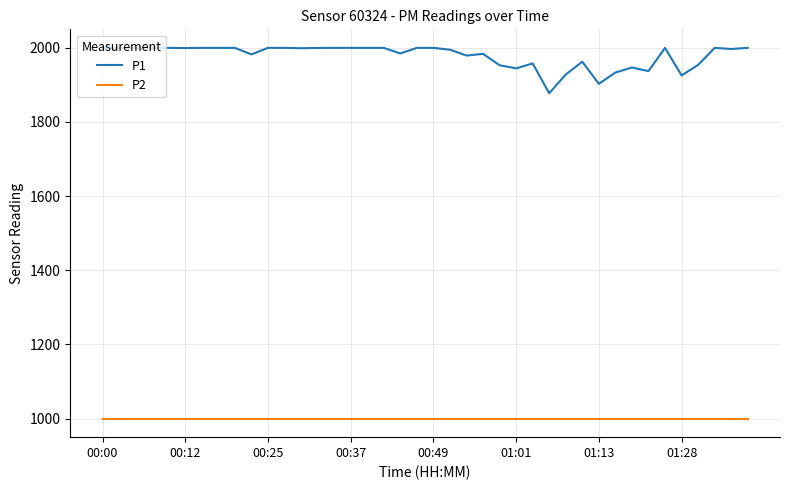

Which series has the largest total across all categories?

P1